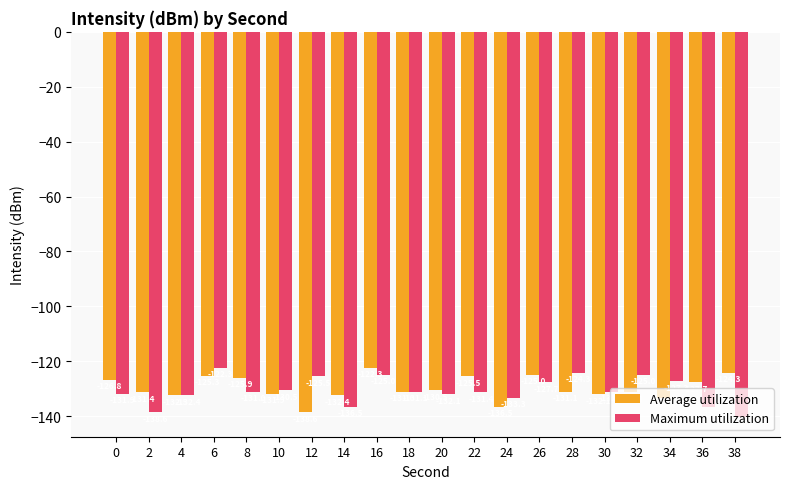

At which category is the sum across all series the highest?

16